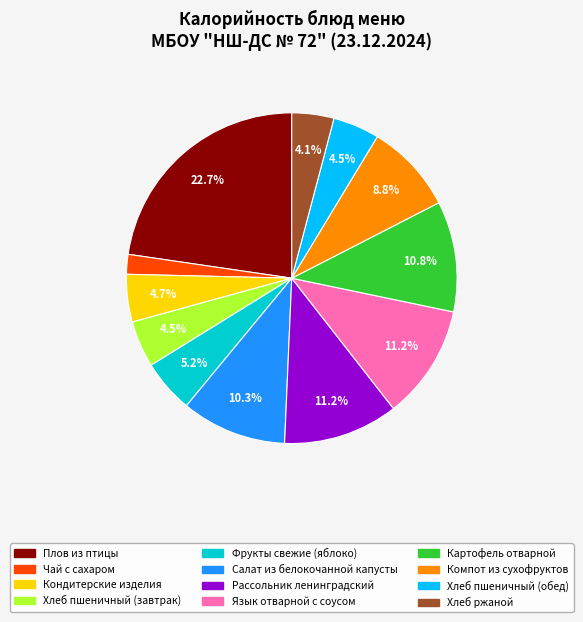

To the nearest percent, what is the average slice percentage?

8%